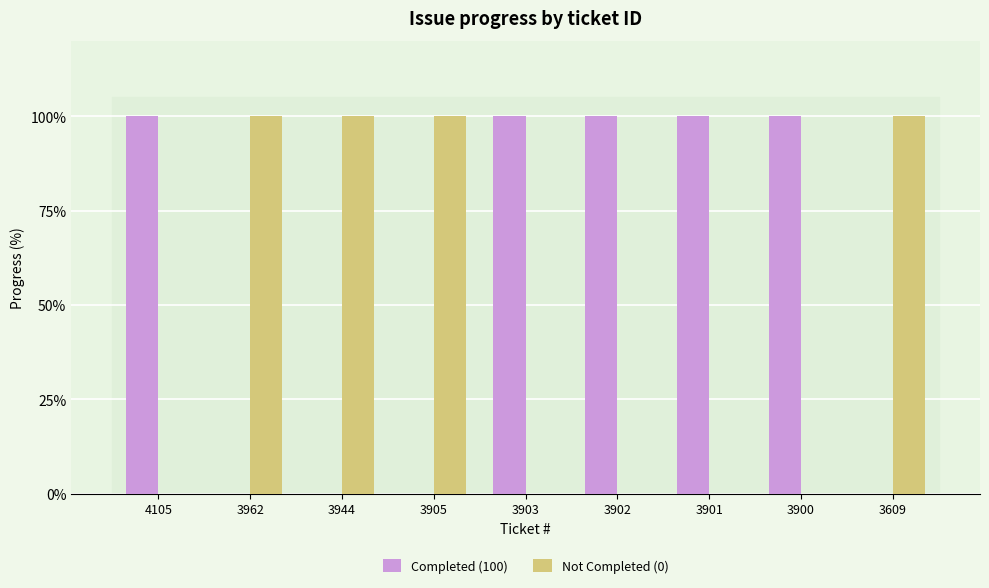

What are all the series names shown in the legend?

Completed (100), Not Completed (0)